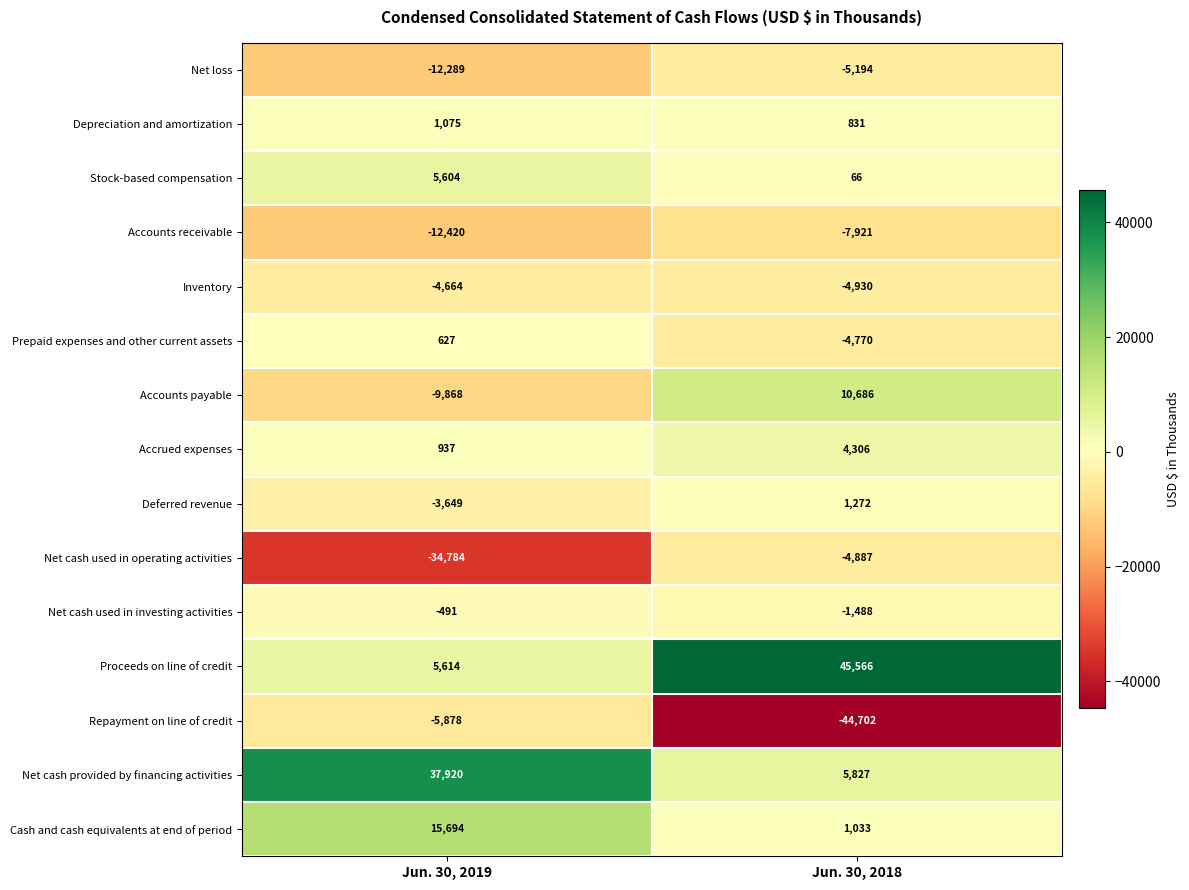

What is the difference between the highest and lowest values at Jun. 30, 2019?

72704